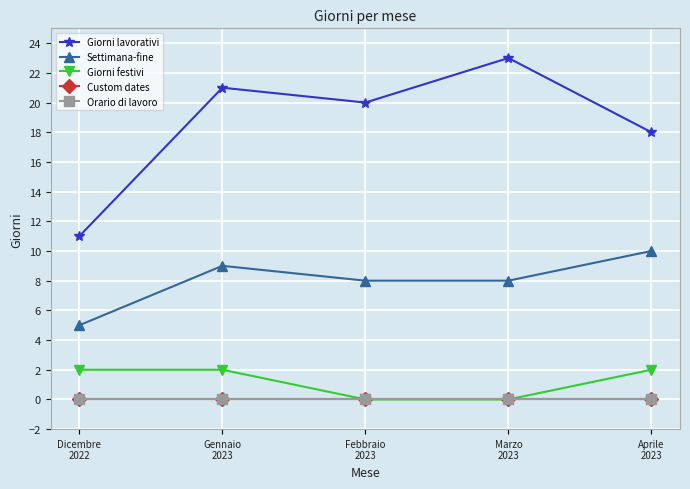

List the labels in order of Settimana-fine value, smallest first.

Dicembre
2022, Febbraio
2023, Marzo
2023, Gennaio
2023, Aprile
2023